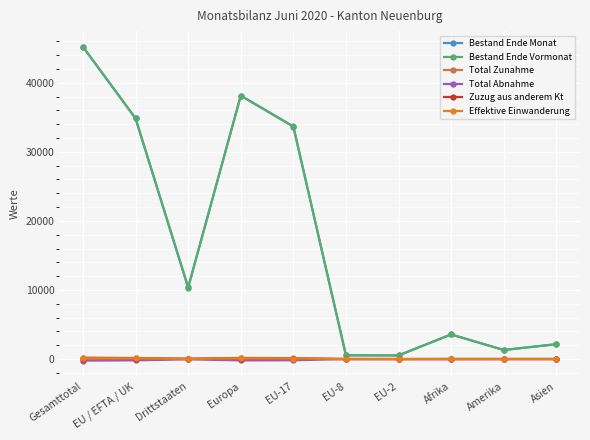

Is it true that Bestand Ende Monat equals 45207 at Gesamttotal?

True